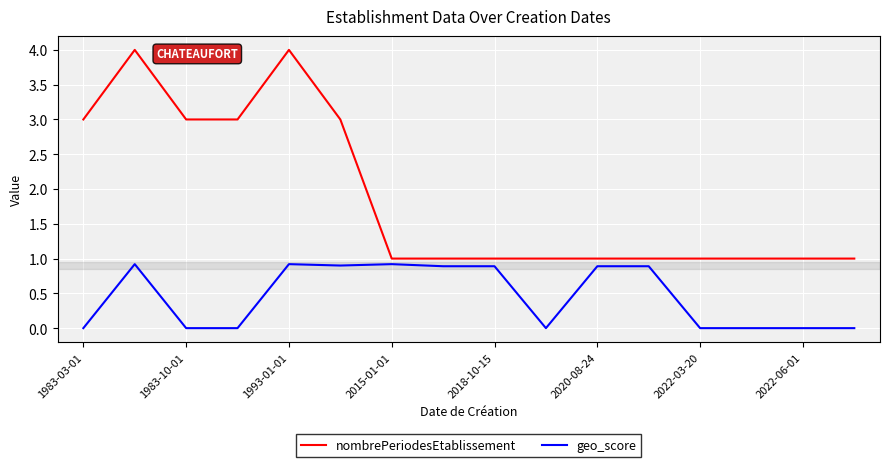

What is the highest value of the nombrePeriodesEtablissement series?

4.0